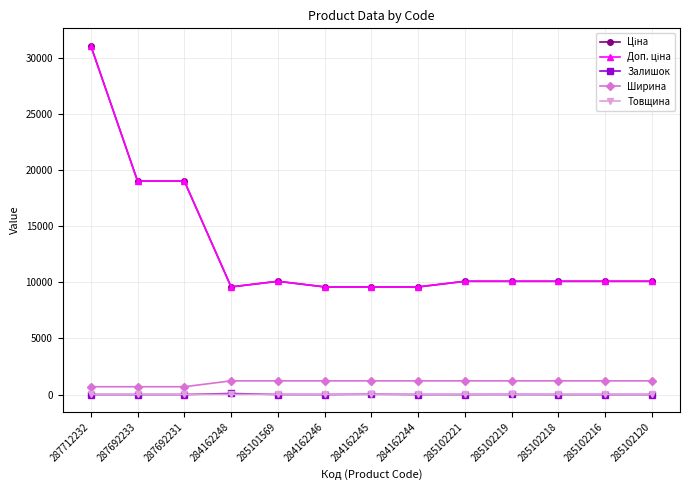

Is this an area chart (filled region under the line)?

No